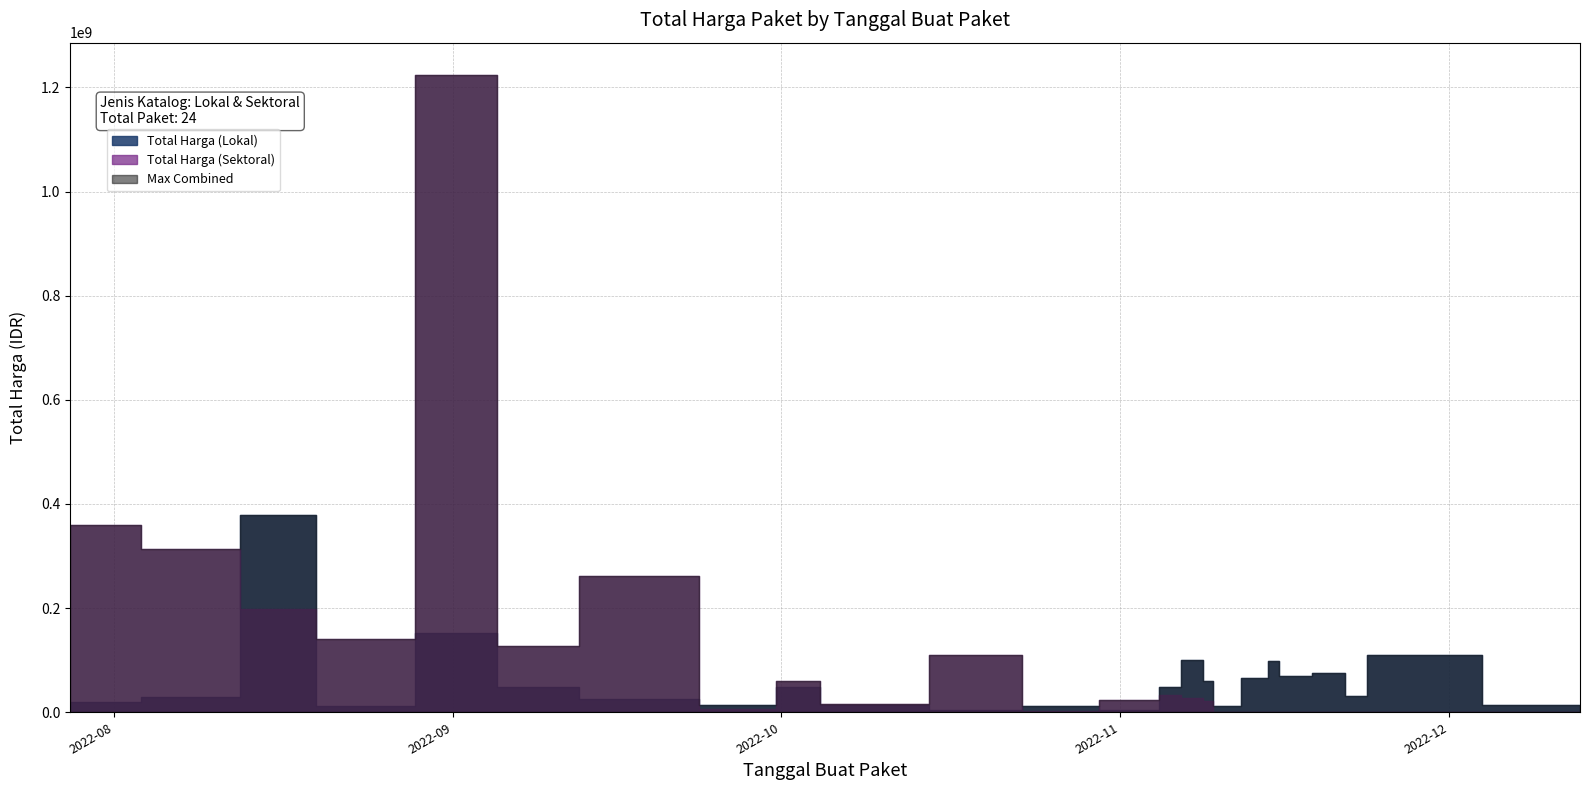

What is the sum of all Total Harga (Sektoral) values?

2928630175